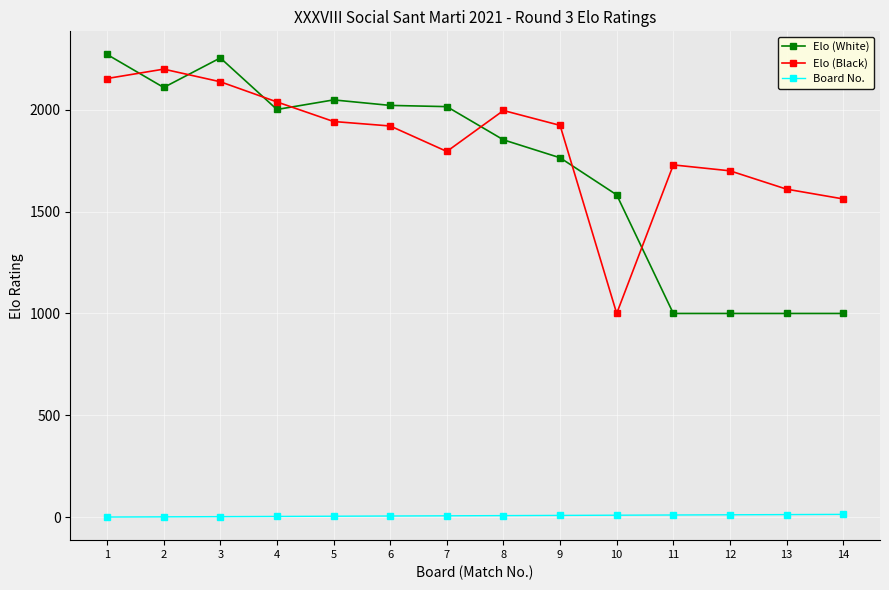

Where is the first local minimum for Elo (Black)?

7